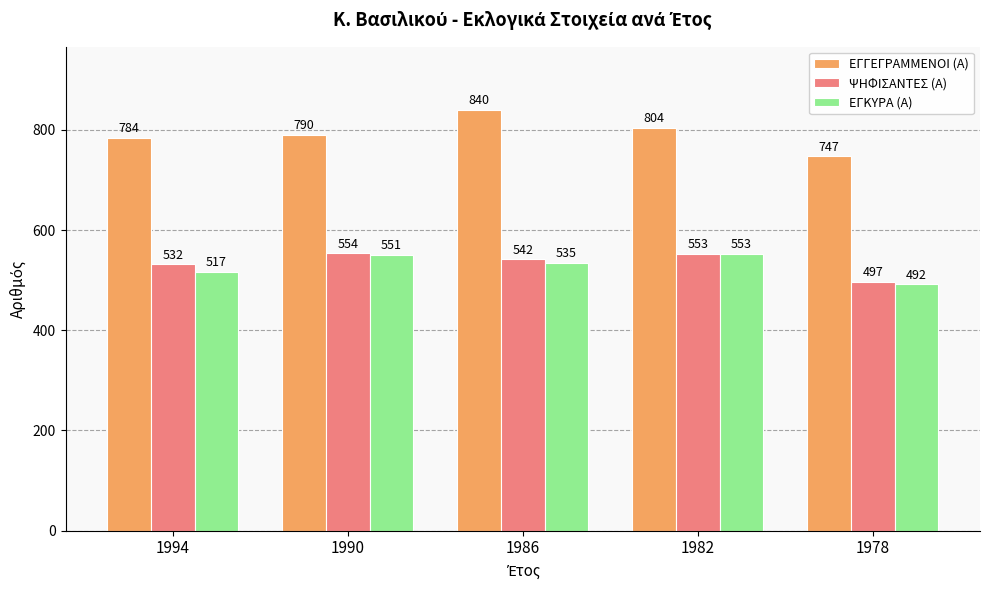

At which label is ΨΗΦΙΣΑΝΤΕΣ (Α) closest to 525?

1994